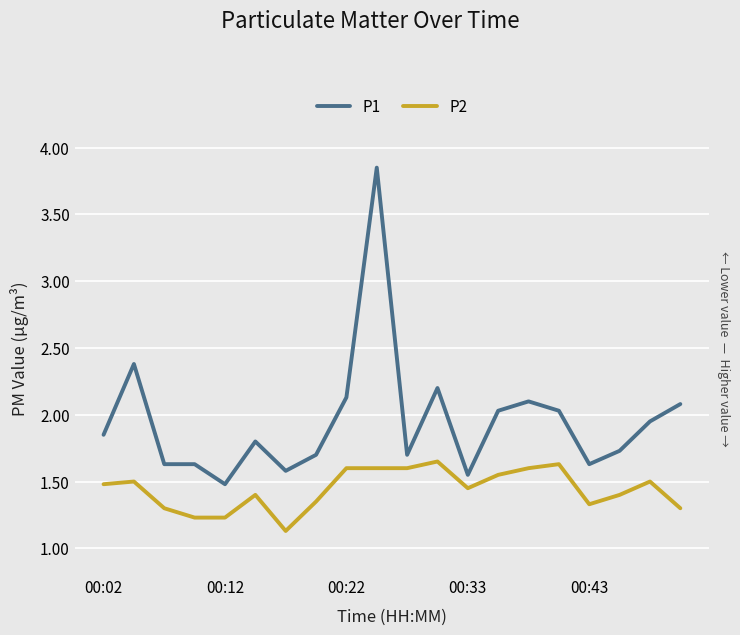

What is the difference between the P1 values at 13 and 12?

0.5